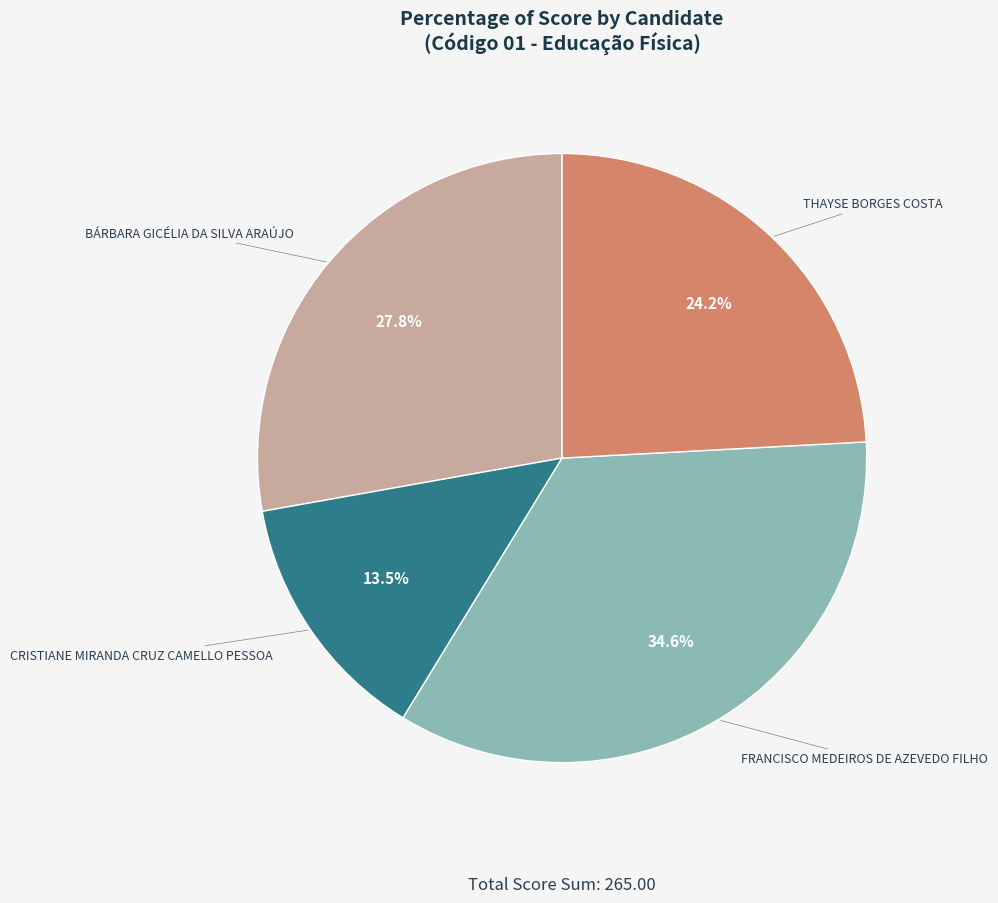

To the nearest percent, what is the difference between the FRANCISCO MEDEIROS DE AZEVEDO FILHO and BÁRBARA GICÉLIA DA SILVA ARAÚJO slice percentages?

7%